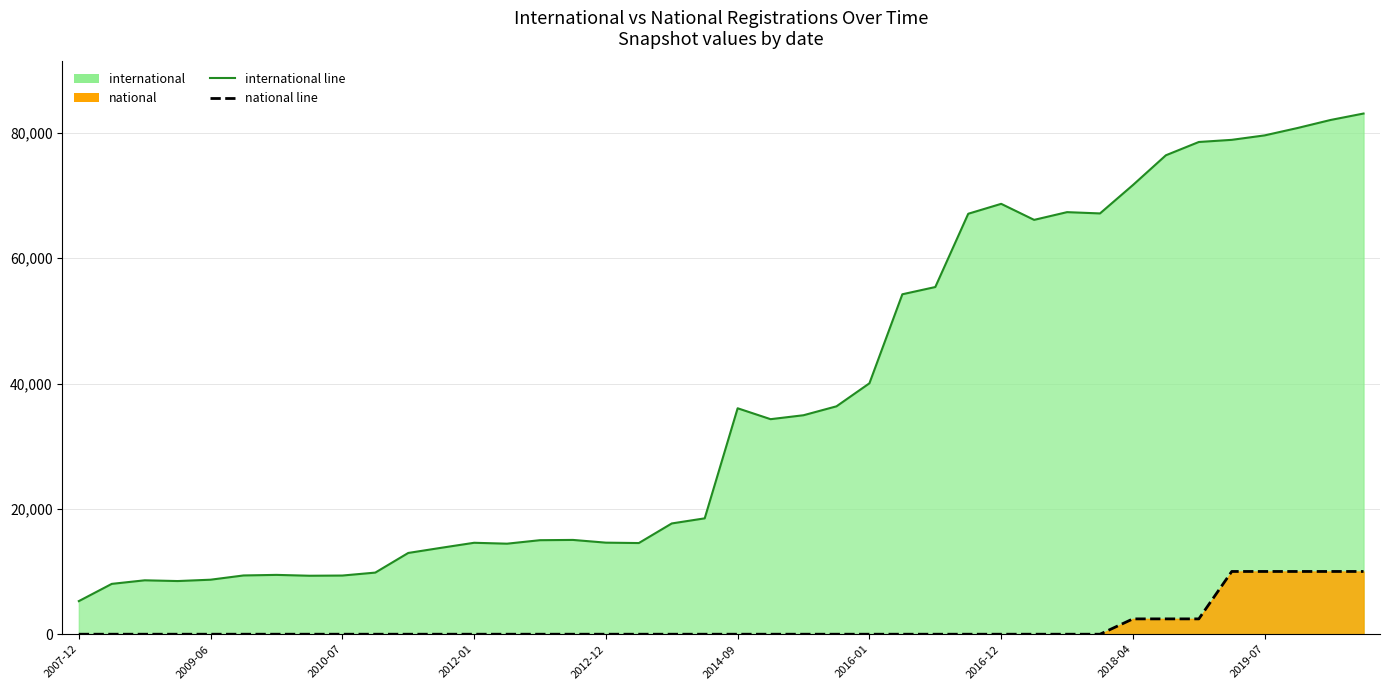

True or false: national line and international line intersect in this chart.

False